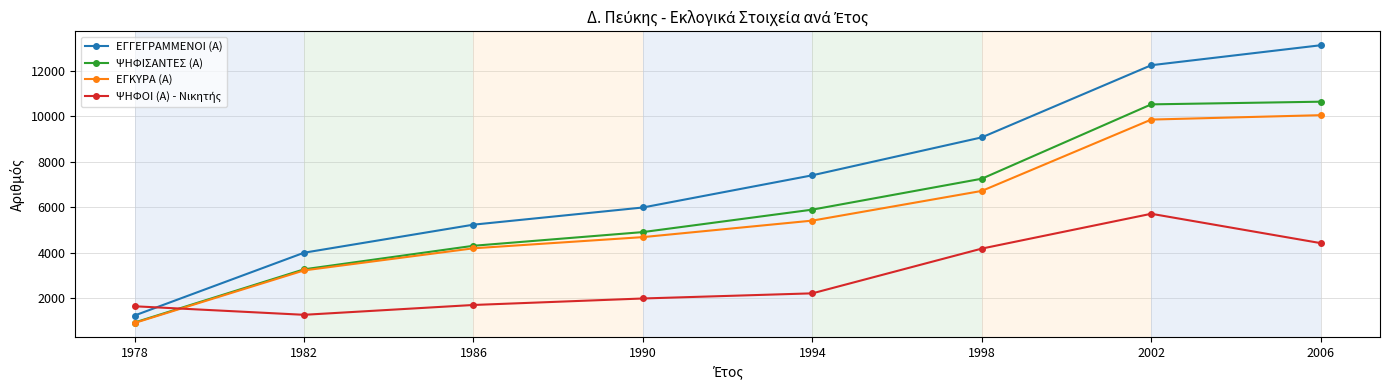

What is the value of the ΕΓΚΥΡΑ (Α) point at the 8th from the left?

10045